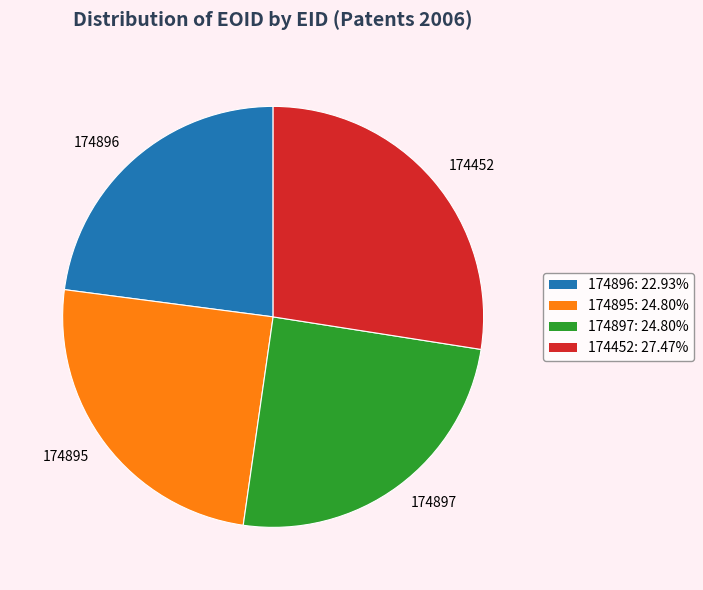

What is the largest slice in the pie chart?

174452